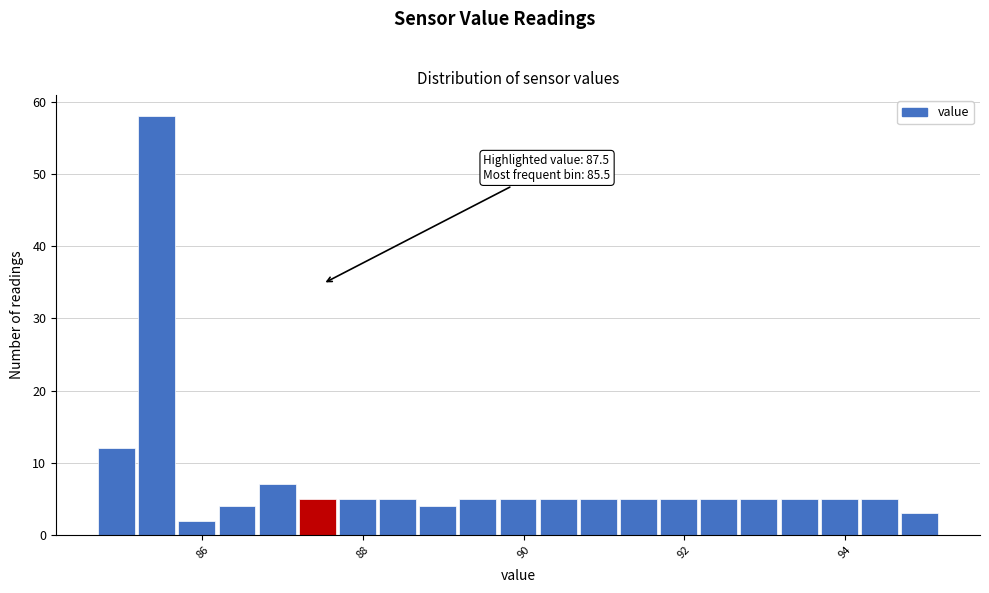

Read against the x-axis, roughly where is the centre of the tallest bar?

85.4